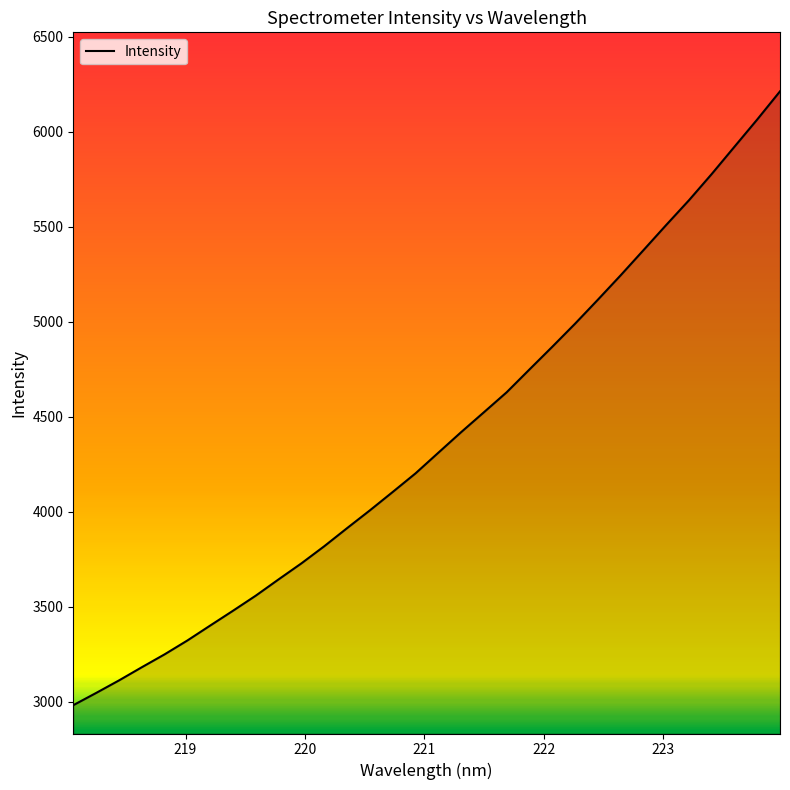

What is the difference between the second highest and minimum values?

3083.3